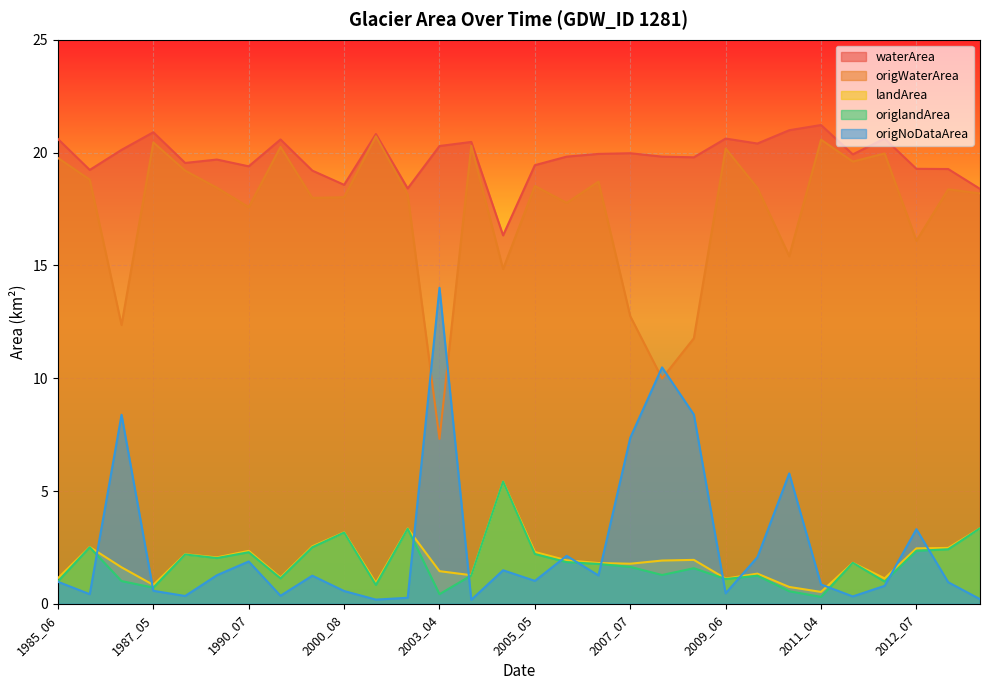

At which category is the sum across all series the highest?

2000_06